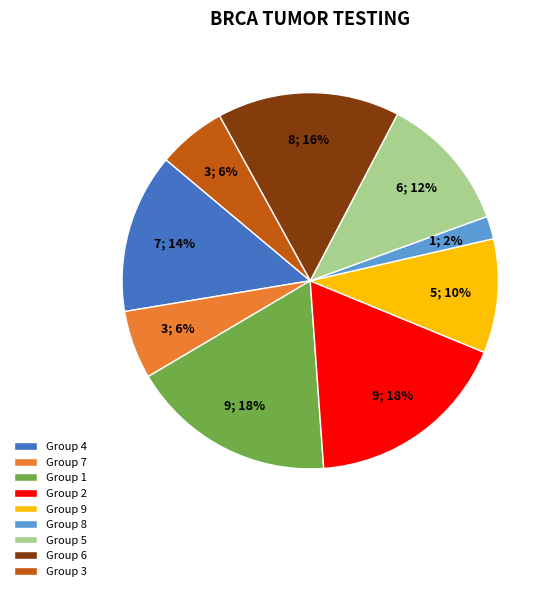

What is the ratio of the value at Group 9 to the value at Group 5?

0.8